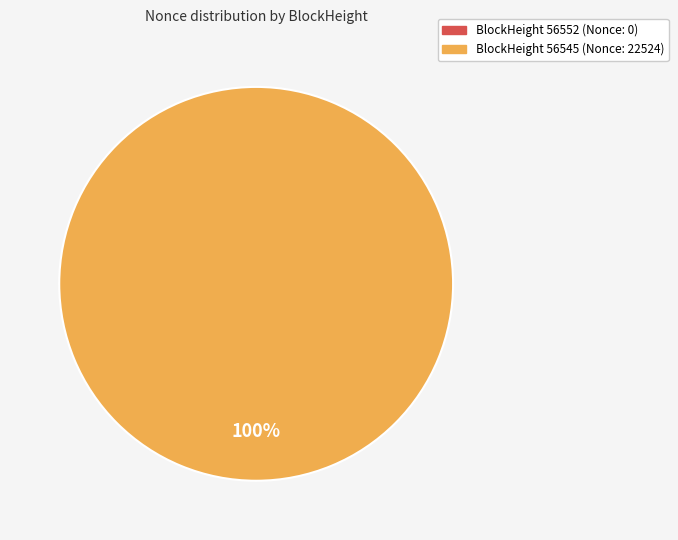

The 56545 slice represents 95% of the pie. True or false?

False